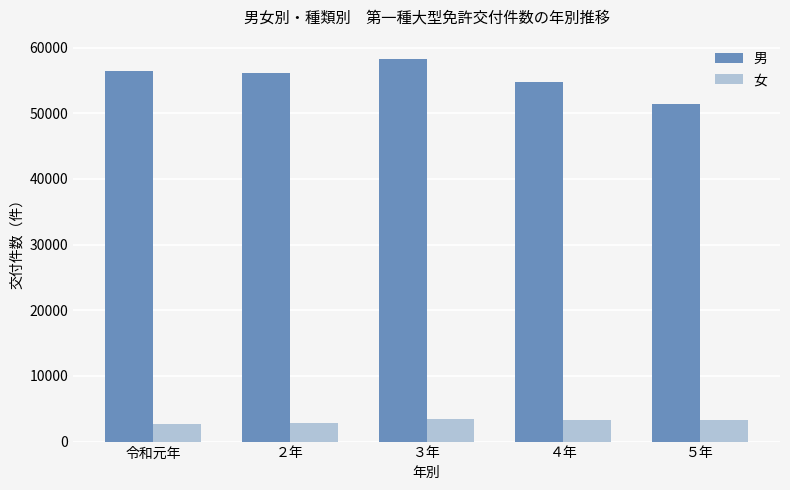

How many data points in 女 are less than 3256?

2